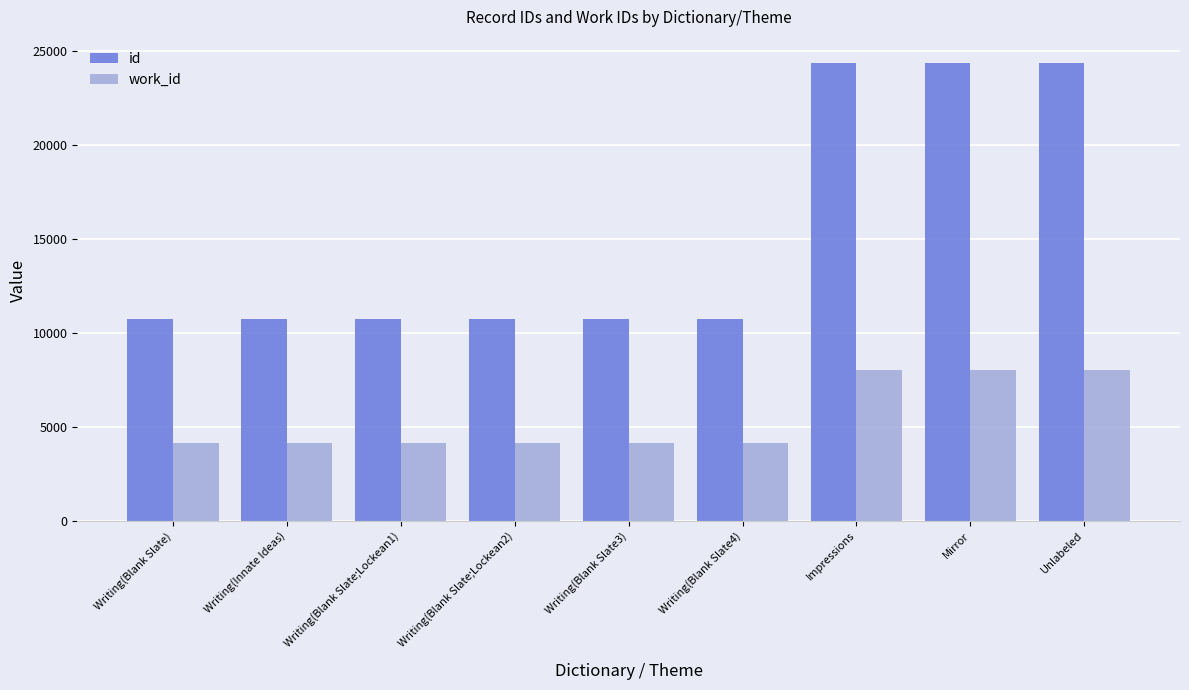

How many bars are there in total?

18